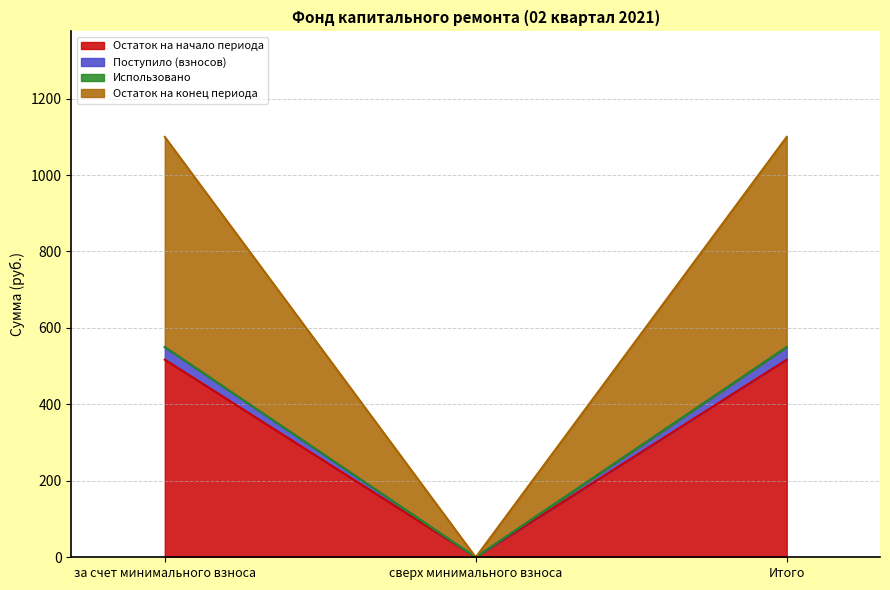

What is the highest value of the Остаток на начало периода series?

517.0